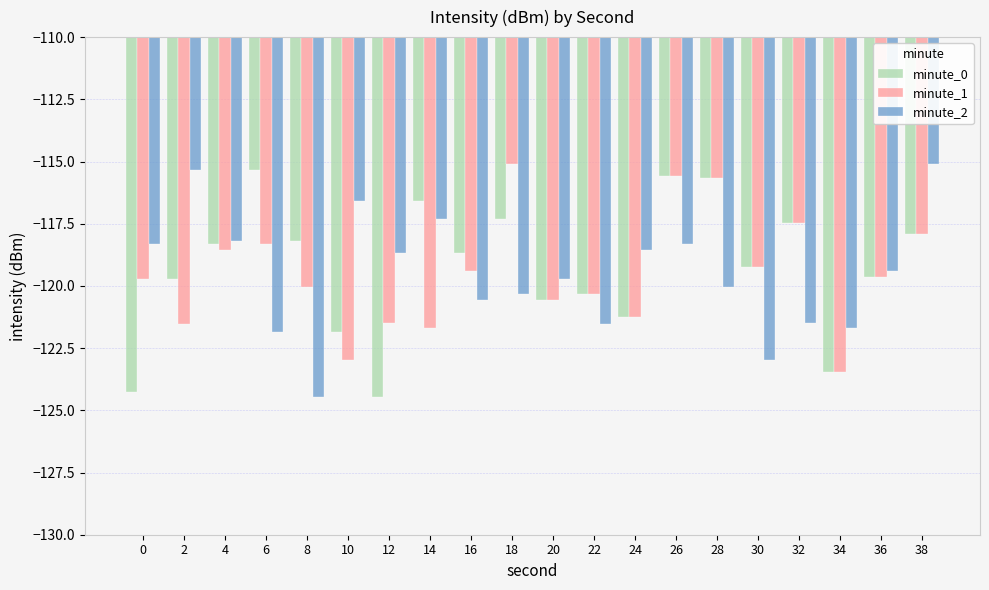

Where is minute_1 nearest to the value -119?

30